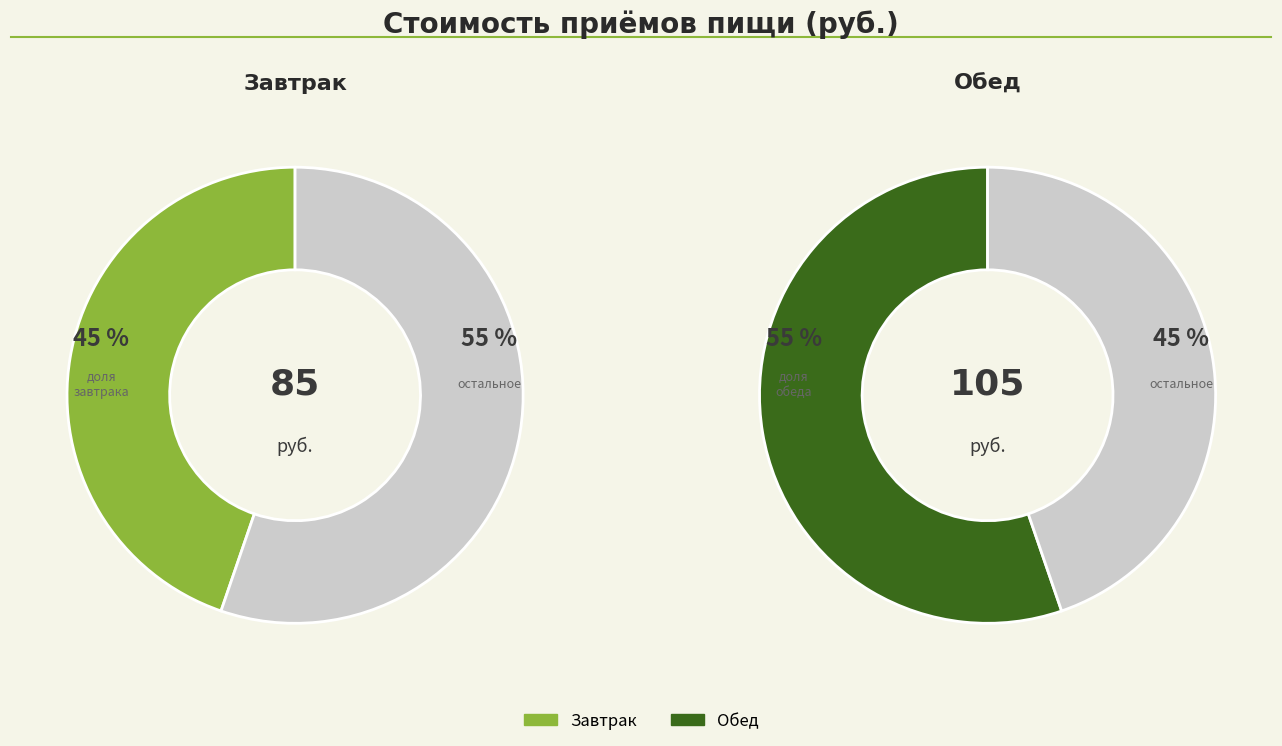

What percentage is NOT represented by Обед?

44.7%